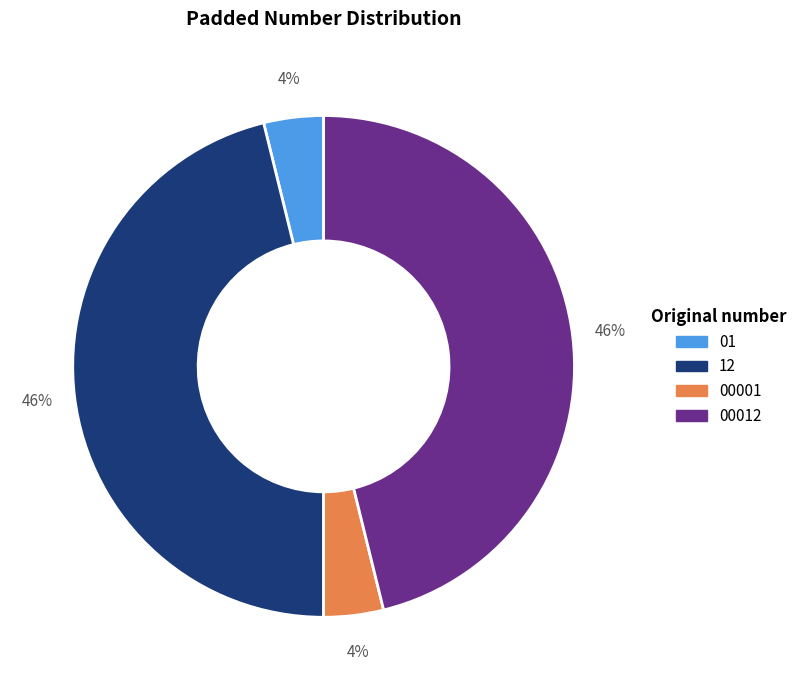

The 00012 slice represents 34% of the pie. True or false?

False